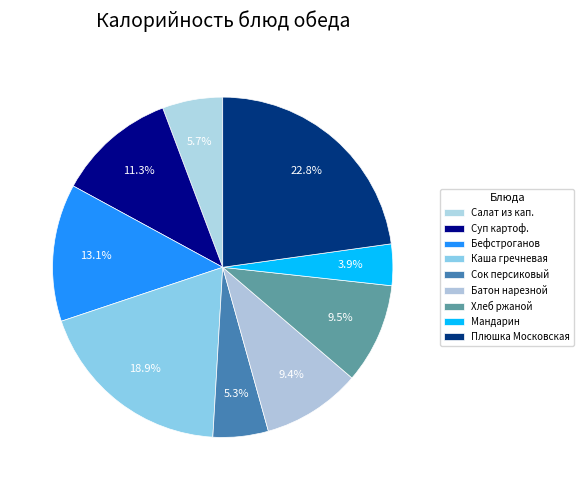

Is there a majority slice in this chart?

No